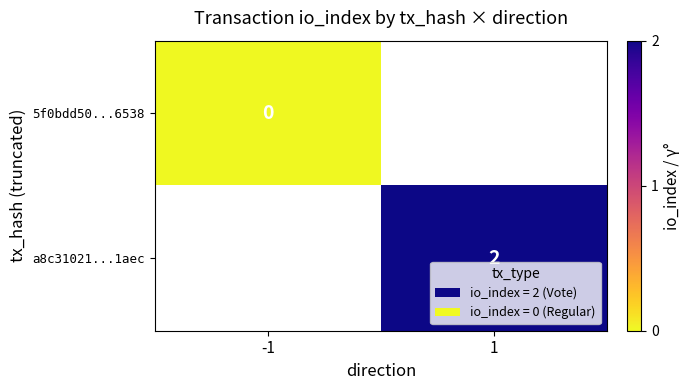

True or false: a8c31021...1aec has a value of 2.9 at 1.

False